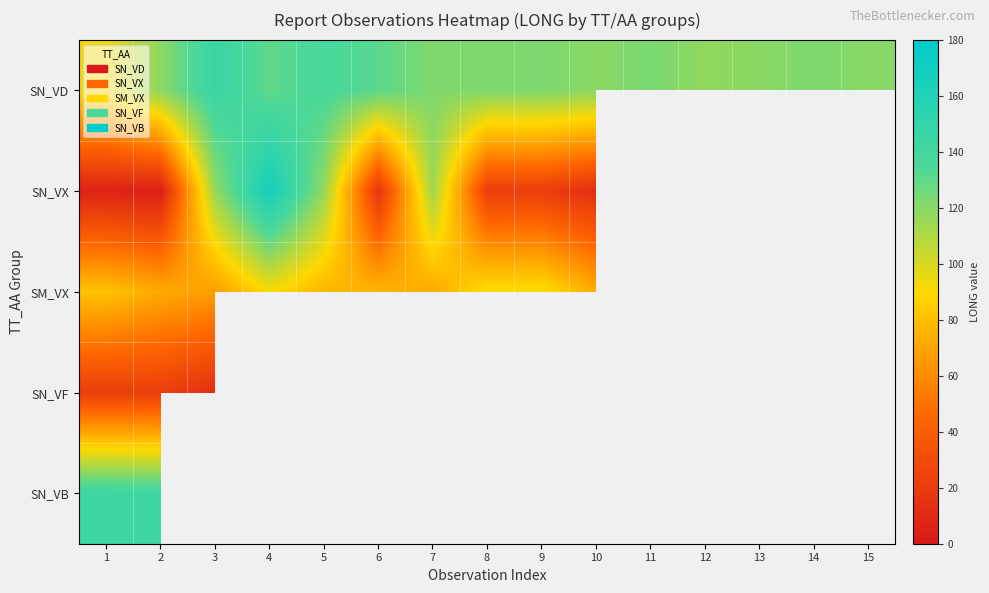

What is the sum of all SN_VD values?

1844.6